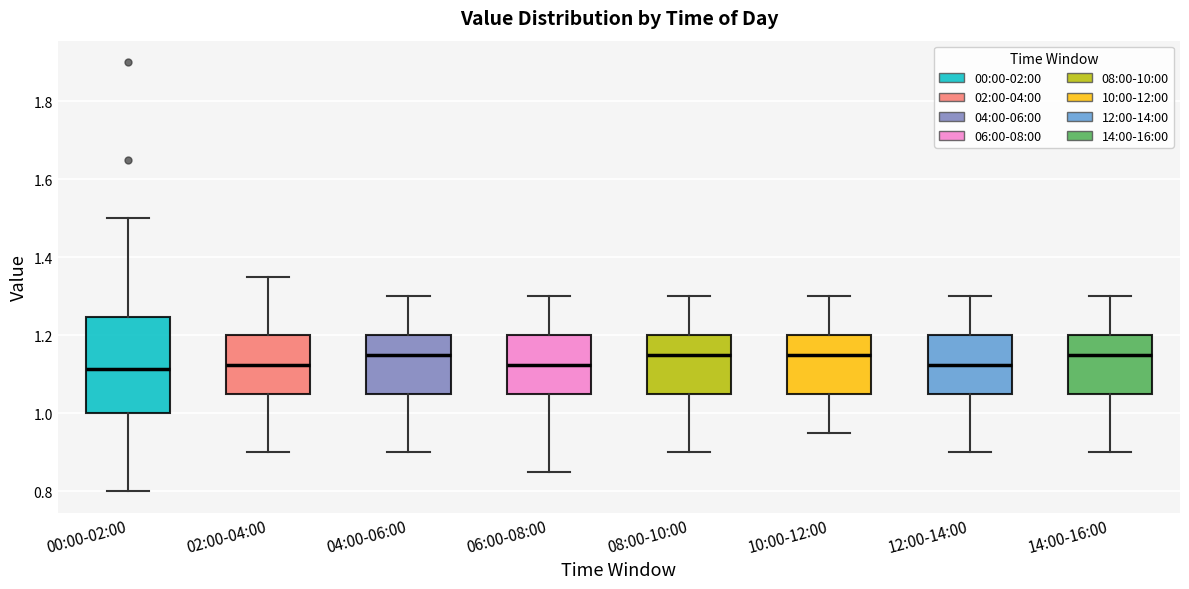

Comparing the boxes themselves (not the whiskers), which one is the tallest?

00:00-02:00